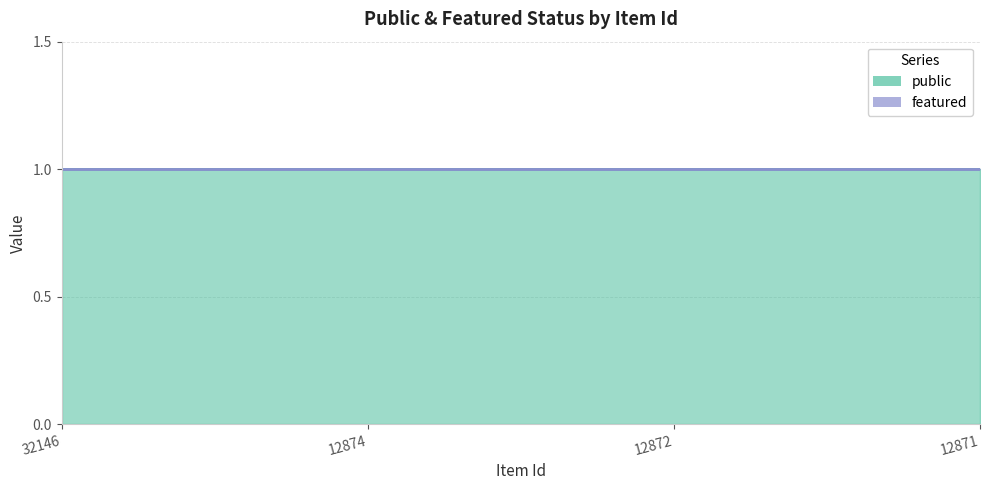

True or false: public and featured intersect in this chart.

False